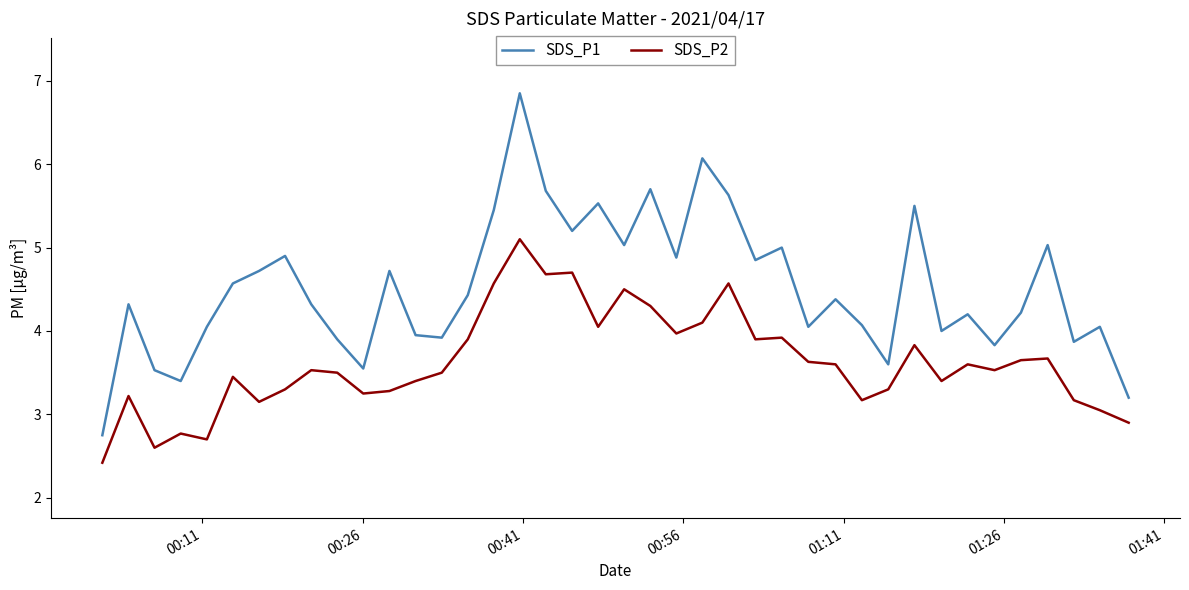

Does the chart display data point markers on the line(s)?

No